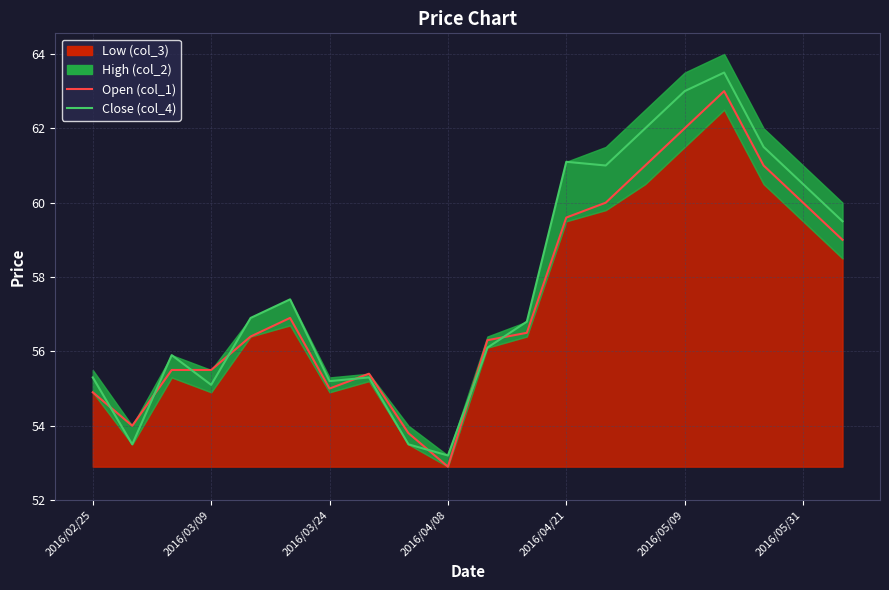

Reading left to right, transcribe all the data shown in this chart.

col_1 (Open): 54.9	54.0	55.5	55.5	56.4	56.9	55.0	55.4	53.8	52.9	56.3	56.5	59.6	60.0	61.0	62.0	63.0	61.0	60.0	59.0
col_4 (Close): 55.3	53.5	55.9	55.1	56.9	57.4	55.2	55.3	53.5	53.2	56.1	56.8	61.1	61.0	62.0	63.0	63.5	61.5	60.5	59.5